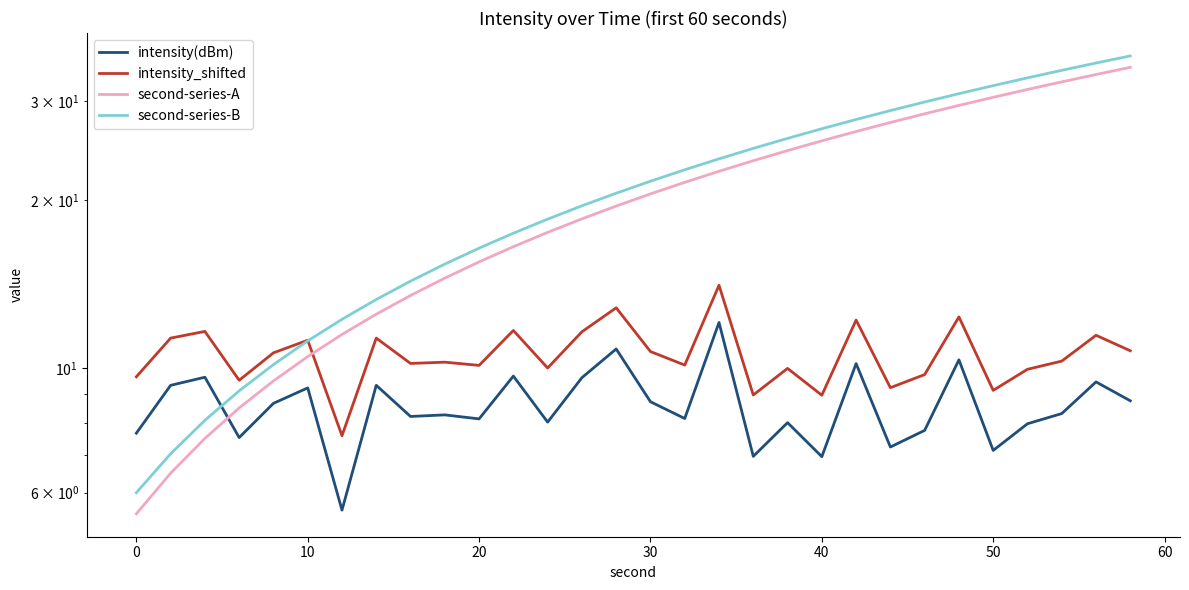

What are all the series names shown in the legend?

intensity(dBm), intensity_shifted, second-series-A, second-series-B